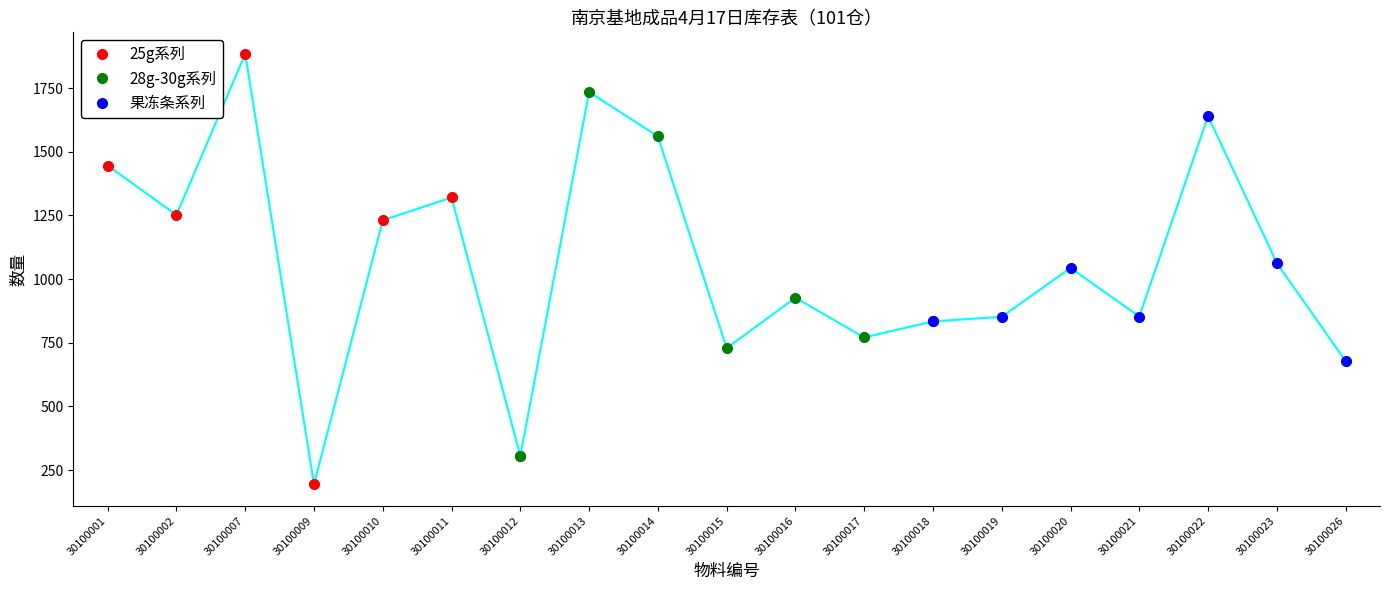

What is the difference between the maximum and minimum values in the 28g-30g系列 series?

1430